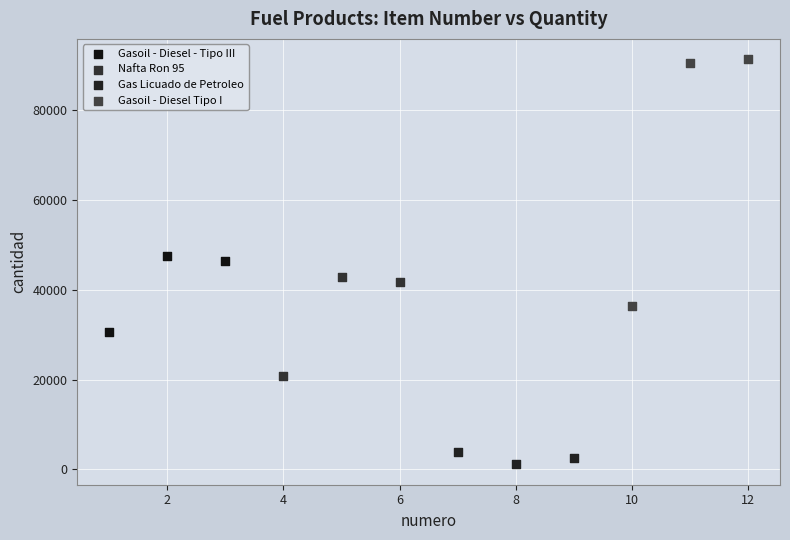

Which series has the largest Y range (max minus min)?

Gasoil - Diesel Tipo I